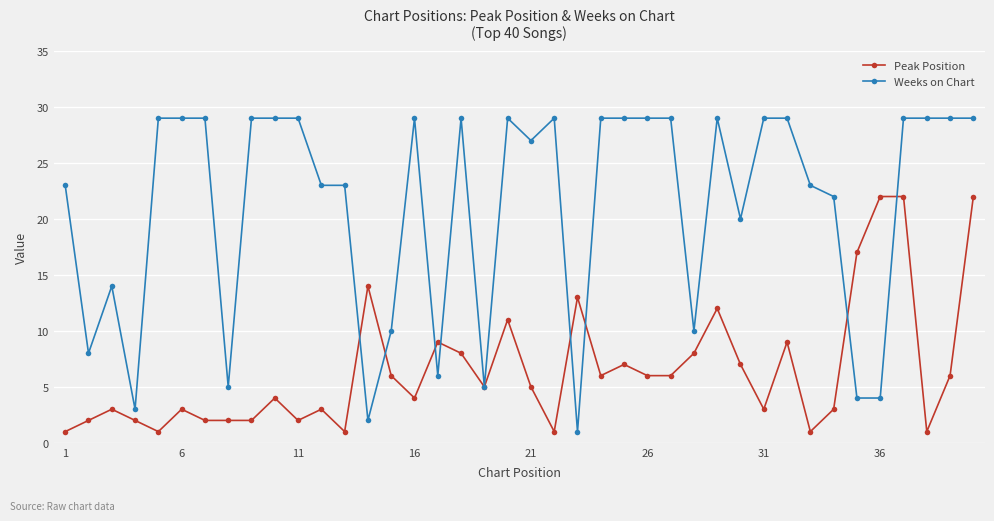

True or false: Peak Position has more than 2 points higher than both neighbors.

True